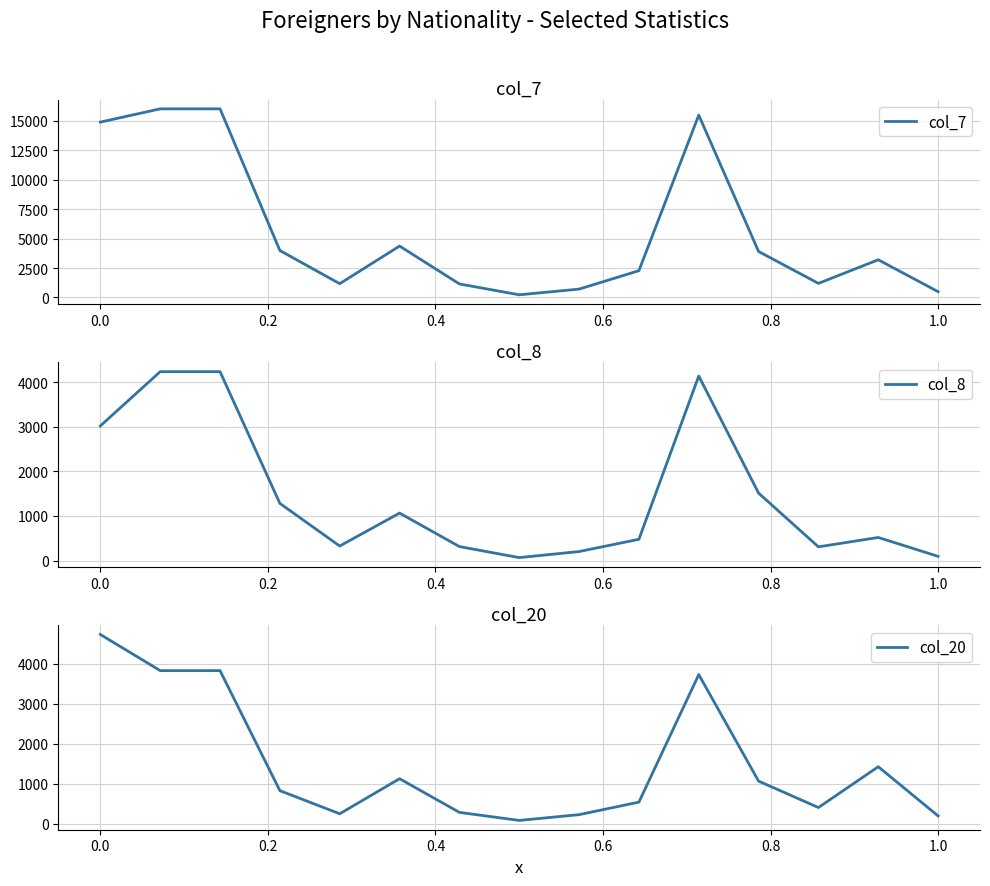

The value of col_20 at 1.0 is 192. True or false?

True